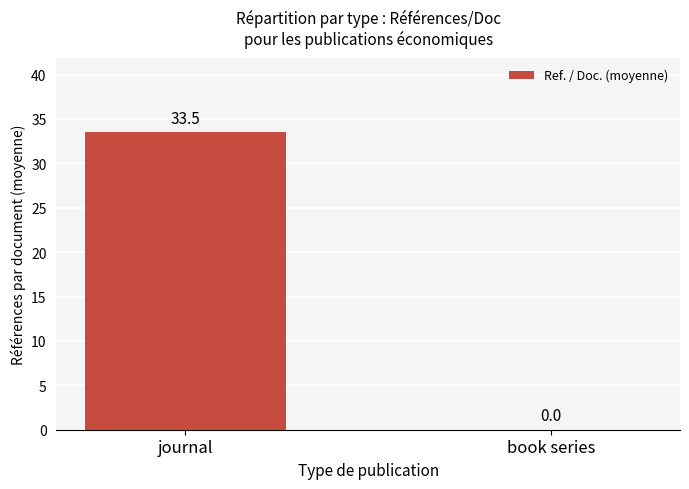

True or false: the data shows 22.0 at journal.

False